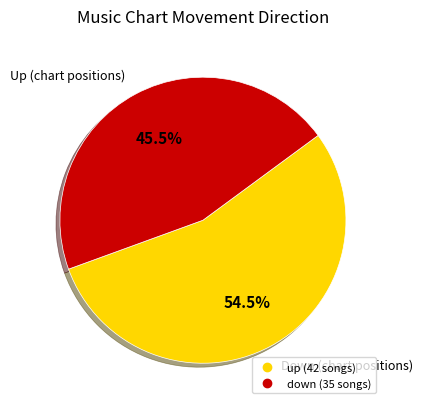

How many segments does this pie chart have?

2